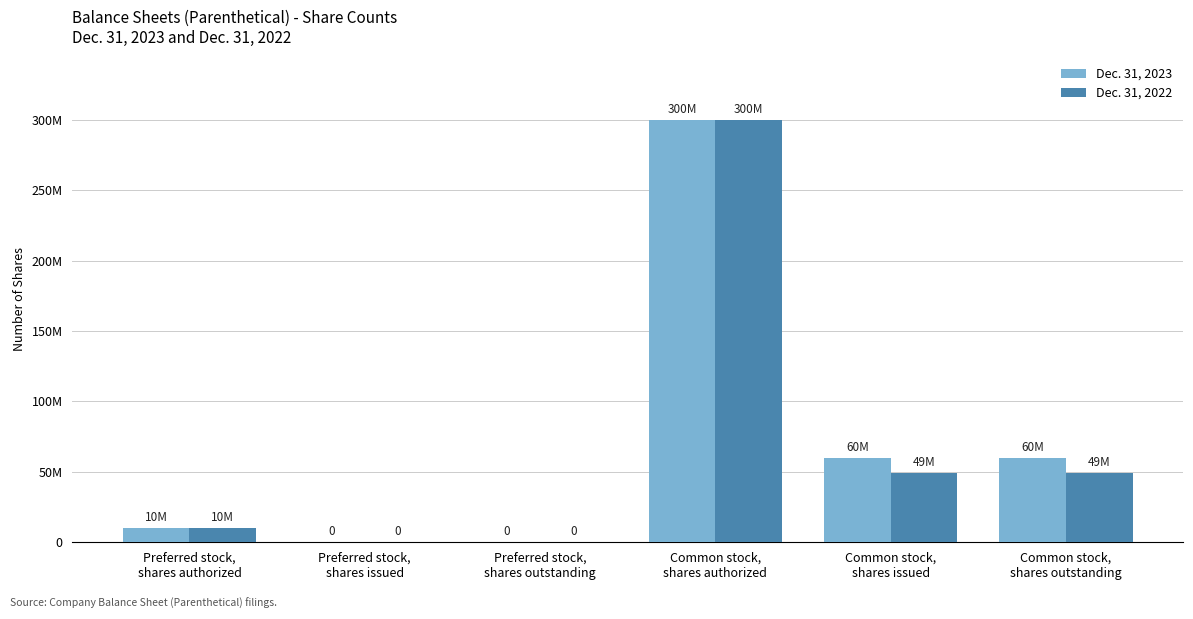

Are the bars horizontal?

No